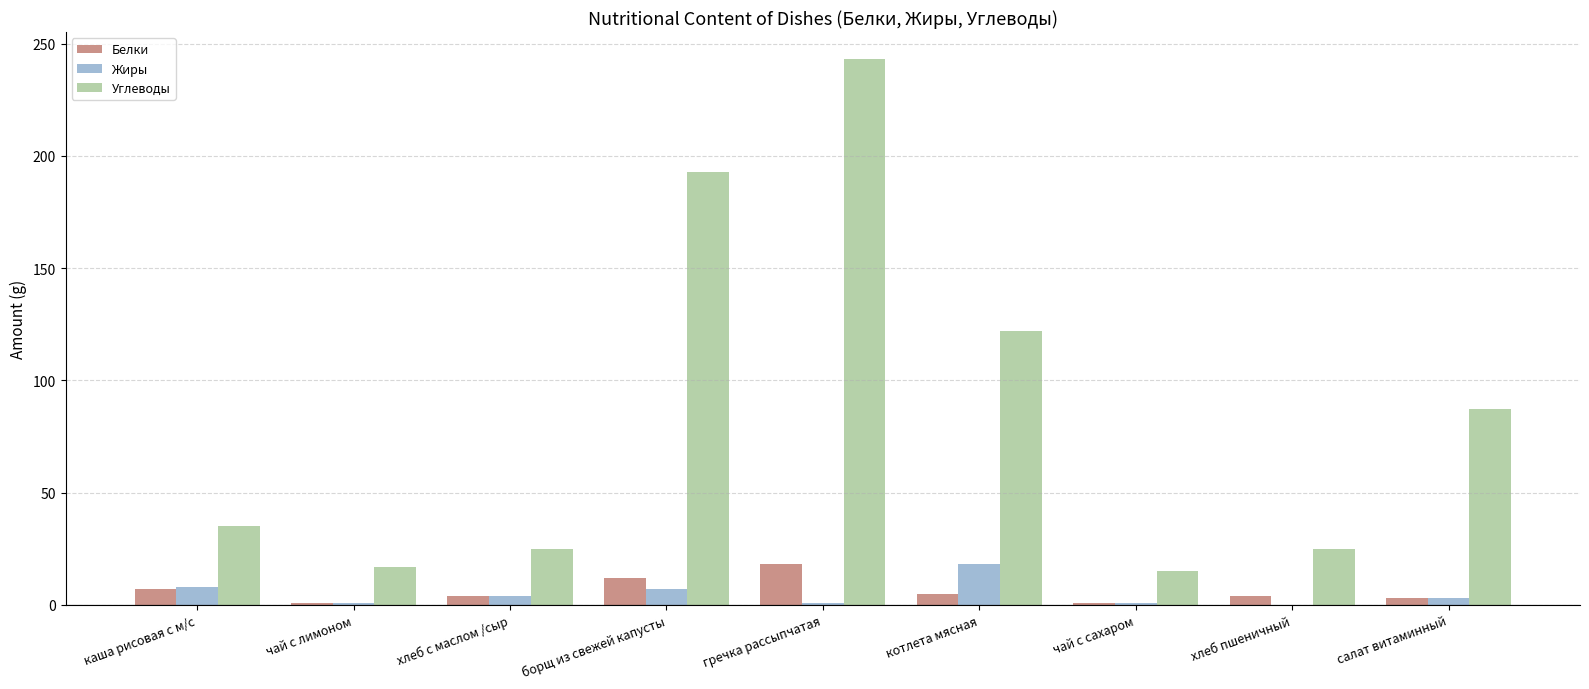

Which category has the highest value across all series?

гречка рассыпчатая